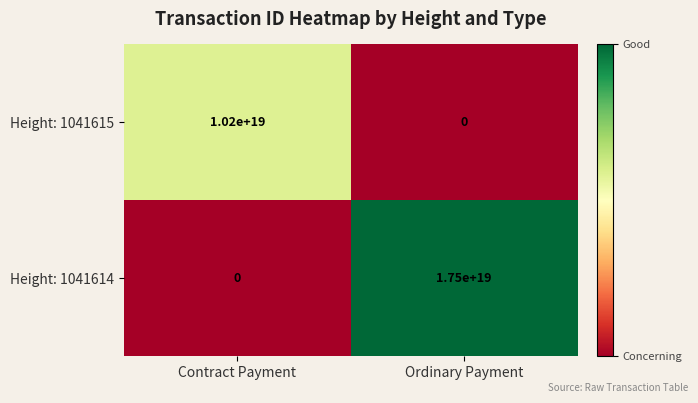

Which series has the largest range (max minus min)?

Height: 1041614